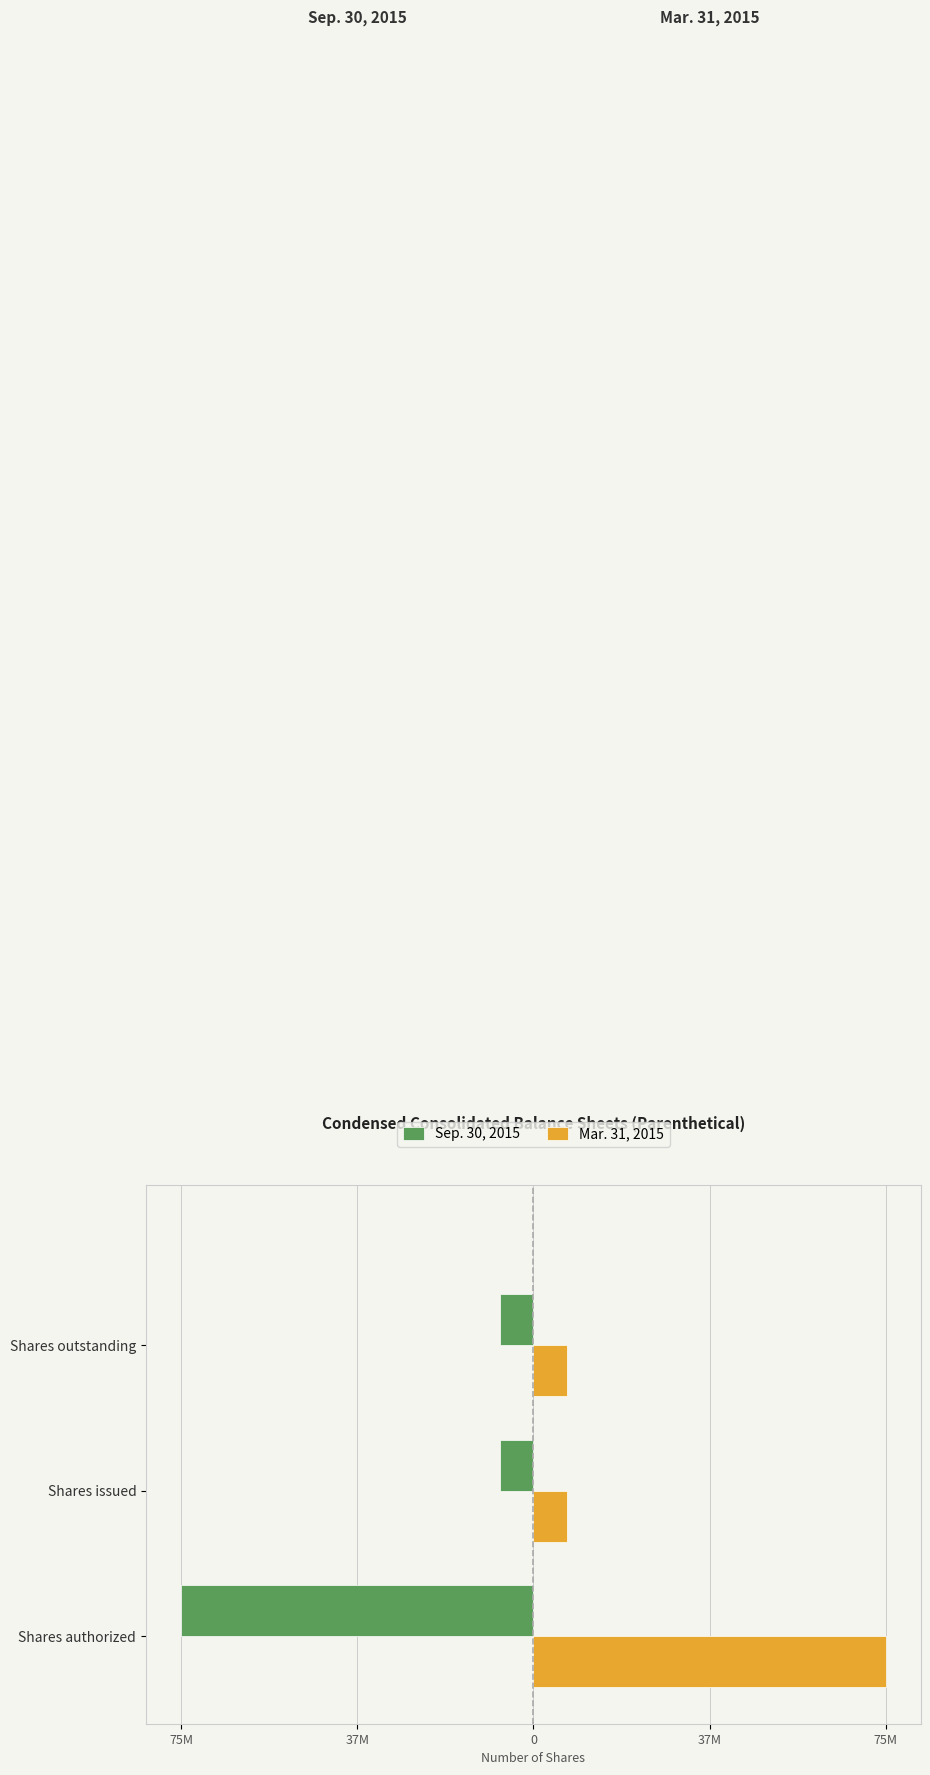

What position from the left is Shares issued?

2